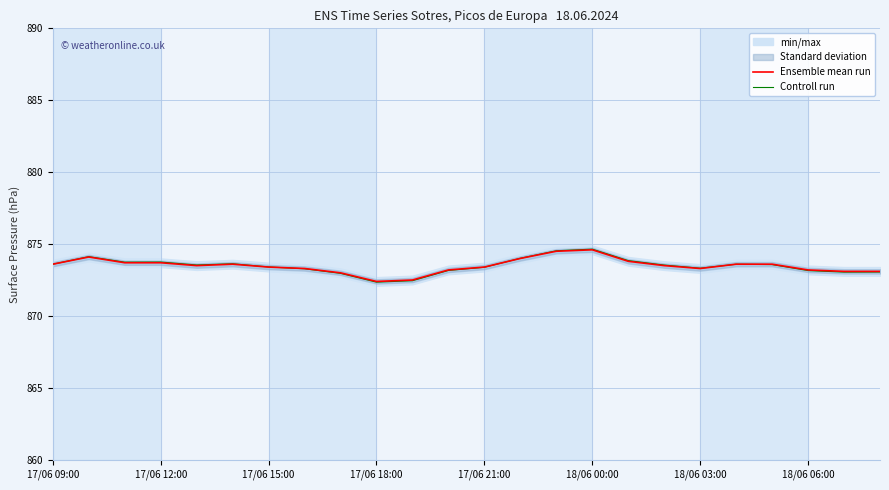

True or false: Ensemble mean run and Controll run cross at least once.

True